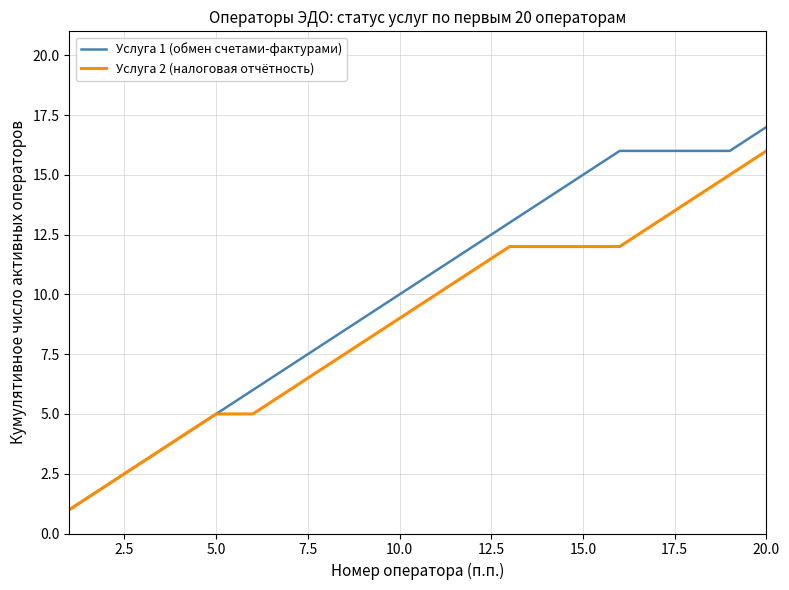

Which series has the widest spread of values?

Услуга 1 (обмен счетами-фактурами)